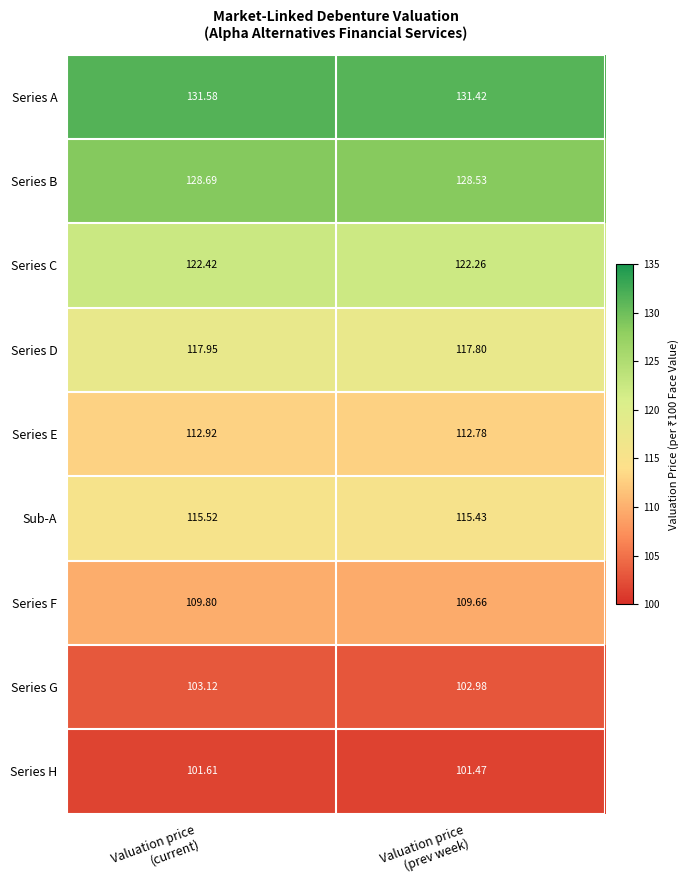

At which category is the sum across all series the highest?

Valuation price
(current)